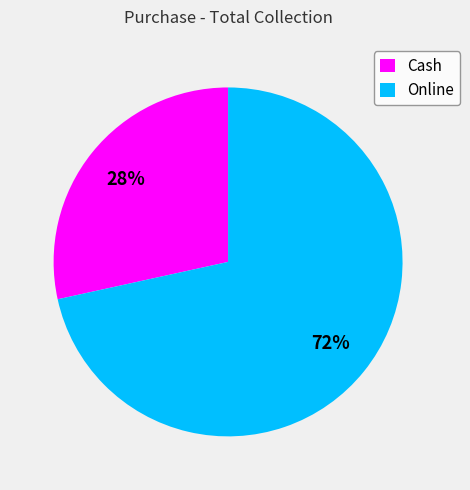

Which category accounts for the majority?

Online